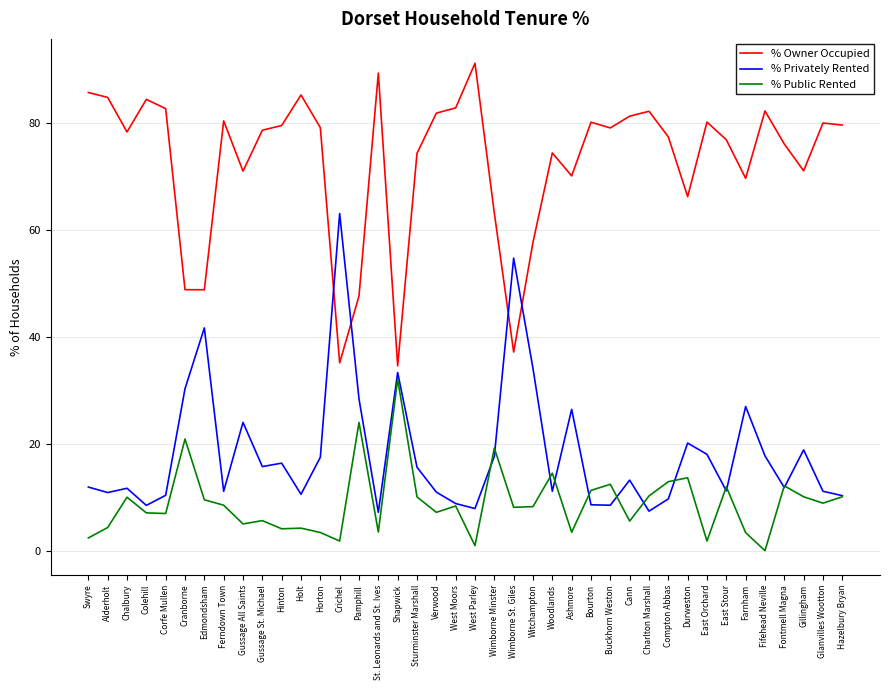

What is the total value across all series at Chalbury?

100.0